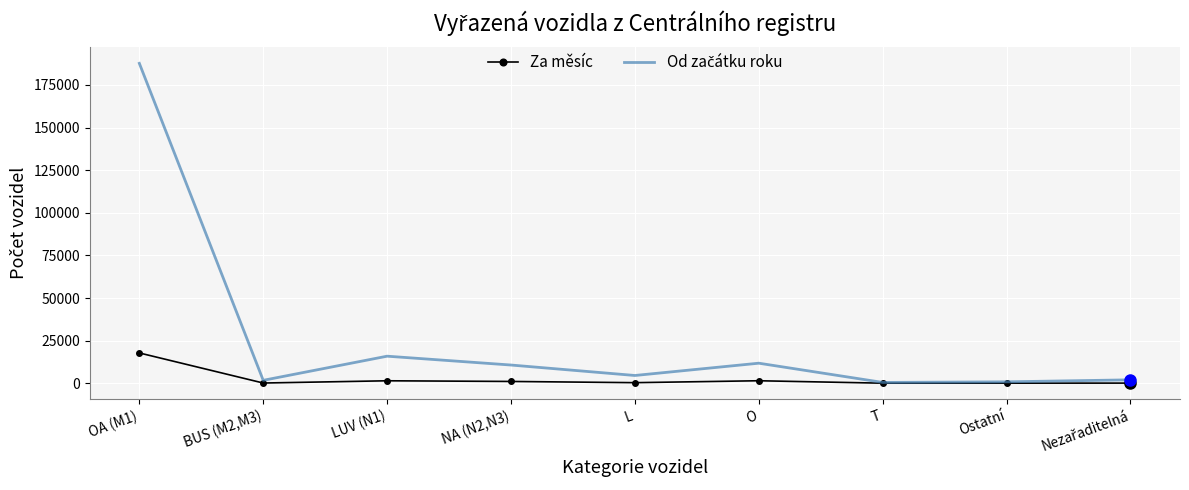

What is the greatest value displayed?

187671